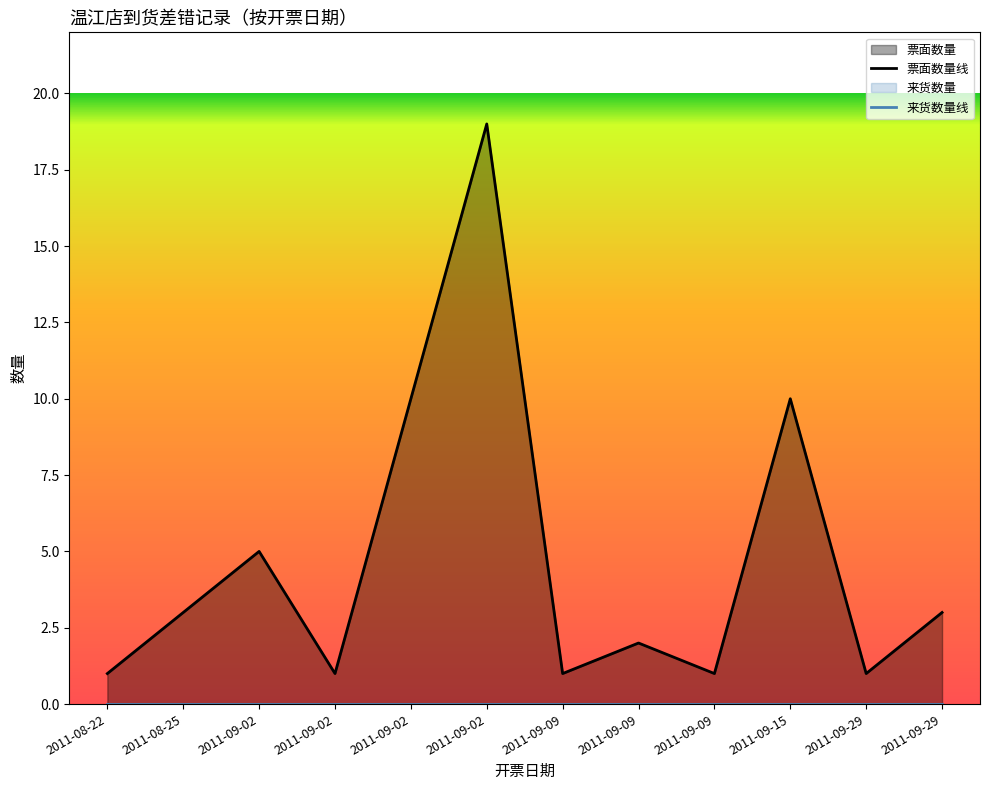

How many lines are shown in the chart?

1